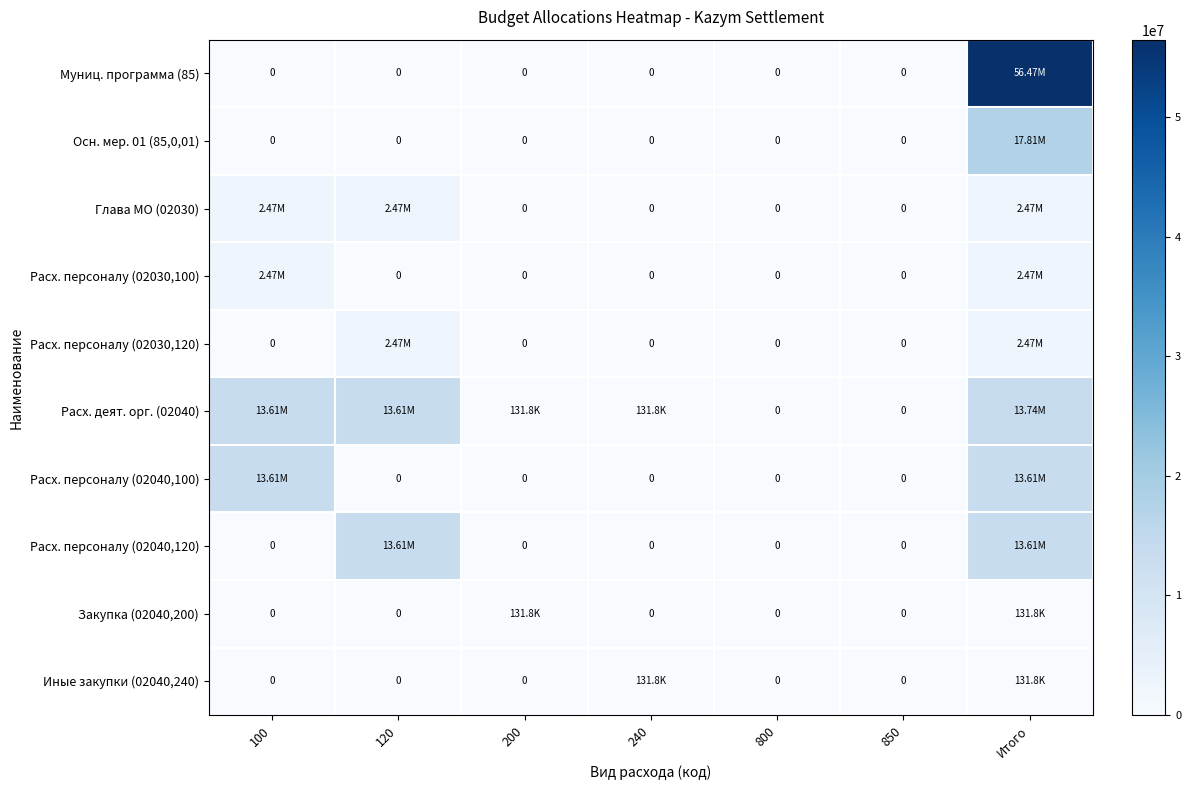

List the series in order of their peak value, highest first.

Муниц. программа (85), Осн. мер. 01 (85,0,01), Расх. деят. орг. (02040), Расх. персоналу (02040,100), Расх. персоналу (02040,120), Глава МО (02030), Расх. персоналу (02030,100), Расх. персоналу (02030,120), Закупка (02040,200), Иные закупки (02040,240)